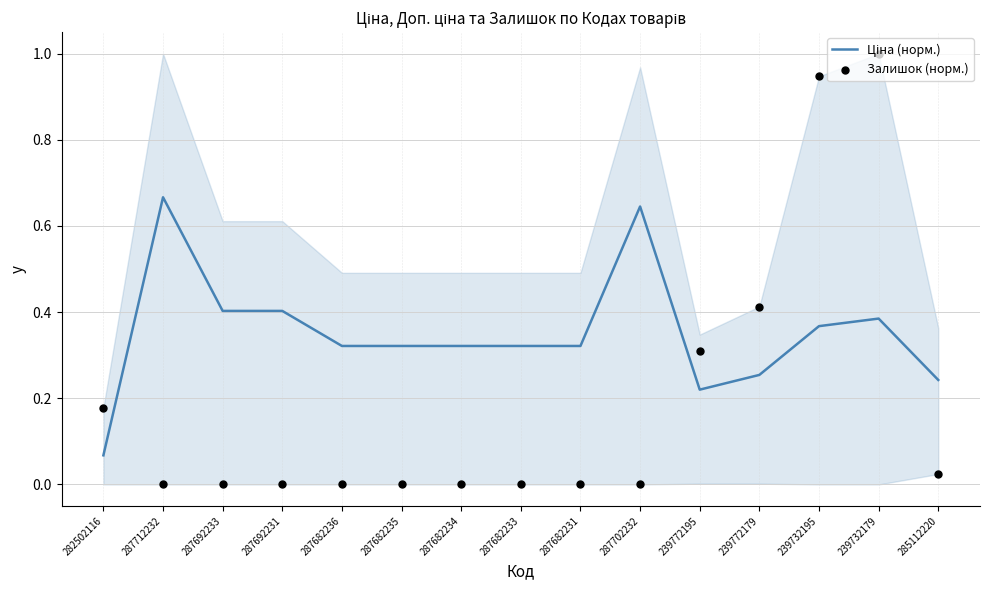

Which series contains the highest Y value?

Залишок (норм.)